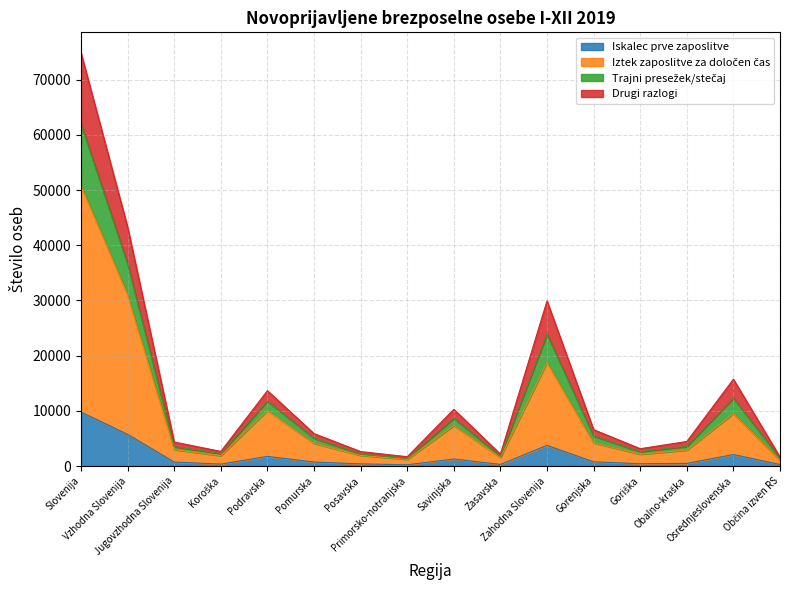

At Jugovzhodna Slovenija, list the series in order from smallest to largest.

Iskalec prve zaposlitve, Iztek zaposlitve za določen čas, Drugi razlogi, Trajni presežek/stečaj